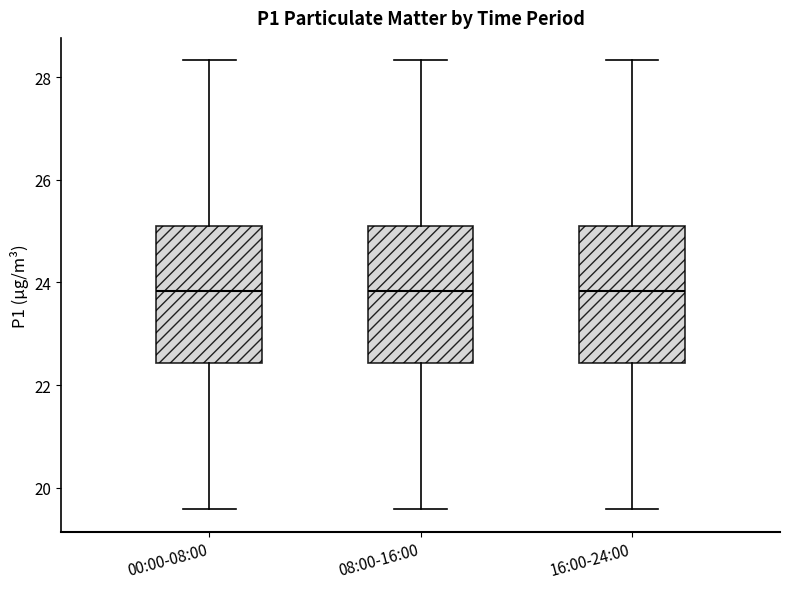

Reading left to right, transcribe this box plot: for each box, give where its median line is, the range the box spans, and where its two whiskers end, as read against the y-axis. The values are not printed on the chart, so give them approximately, as read against the axis.

00:00-08:00: median 23.8, box 22.4 to 25.2, whiskers 19.6 to 28.4
08:00-16:00: median 23.8, box 22.4 to 25.2, whiskers 19.6 to 28.4
16:00-24:00: median 23.8, box 22.4 to 25.2, whiskers 19.6 to 28.4